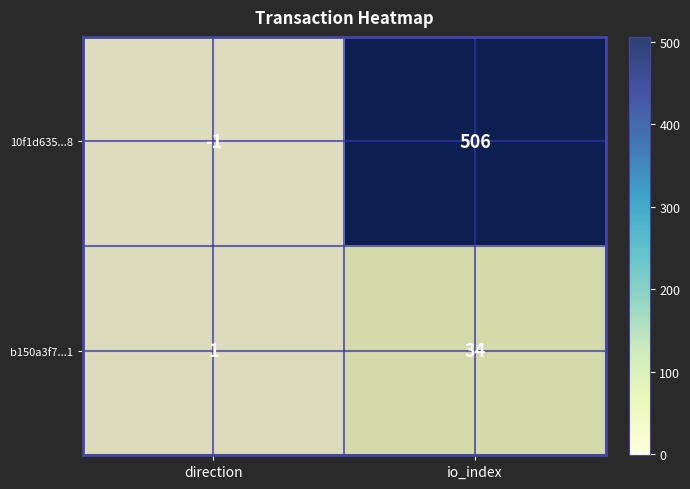

Which label corresponds to the largest value in the chart?

io_index